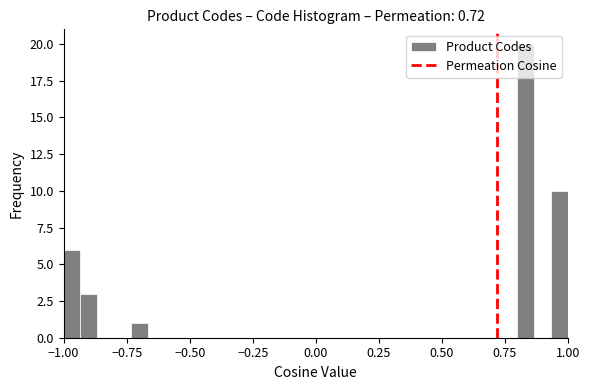

Read against the x-axis, roughly where is the centre of the tallest bar?

0.85